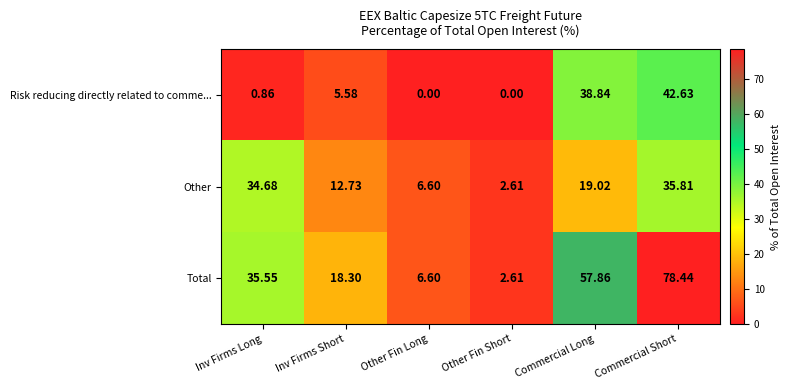

Which series has the largest total across all categories?

Total